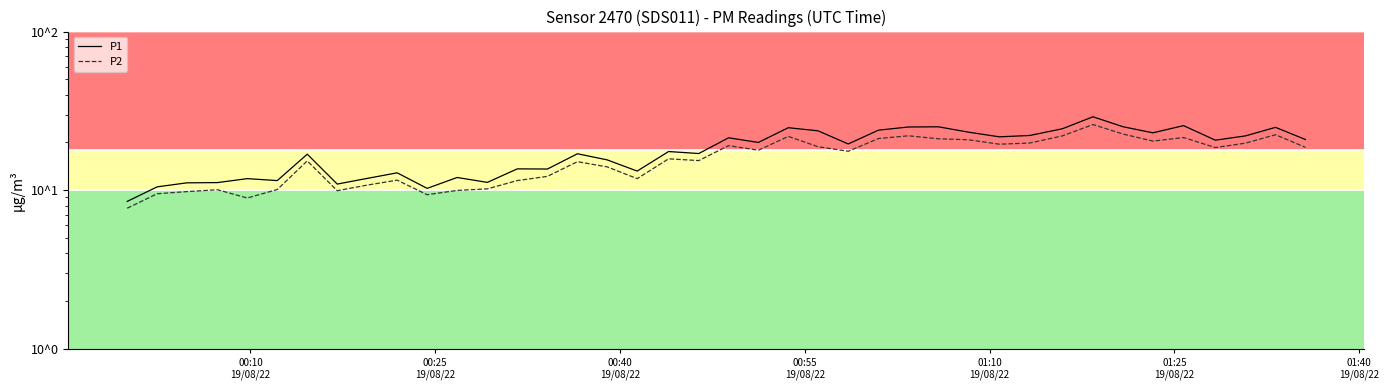

List the series in order of their peak value, highest first.

P1, P2